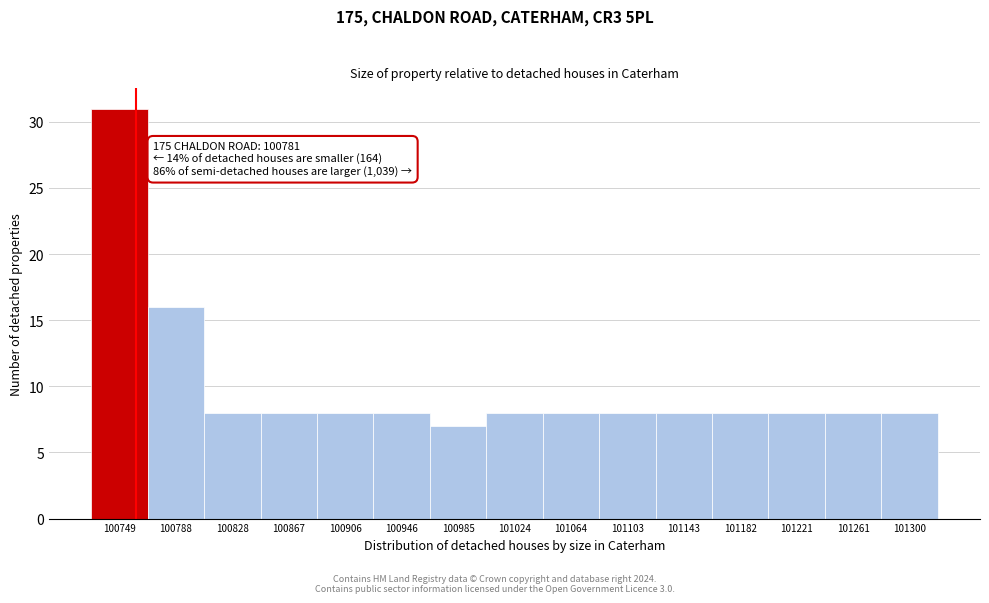

Reading left to right, extract all data points from this chart.

100749=31	100788=16	100828=8	100867=8	100906=8	100946=8	100985=7	101024=8	101064=8	101103=8	101143=8	101182=8	101221=8	101261=8	101300=8